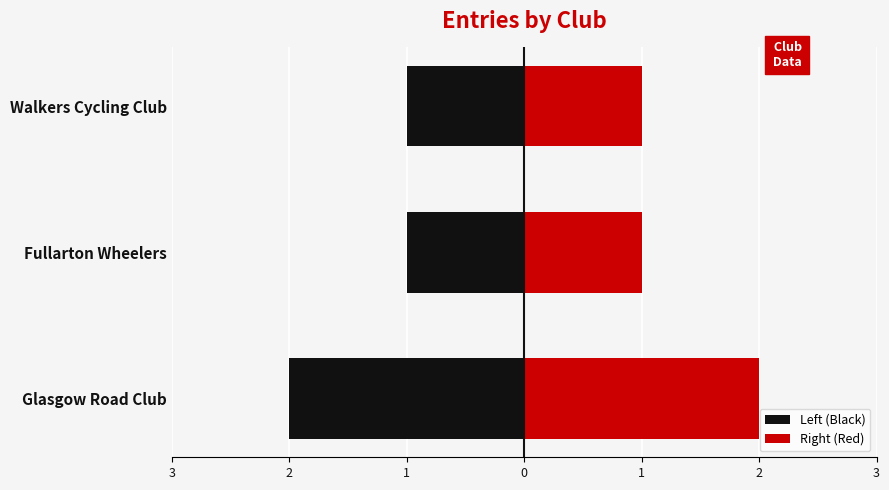

Count the Right (Red) values in the range 1 to 2.

3